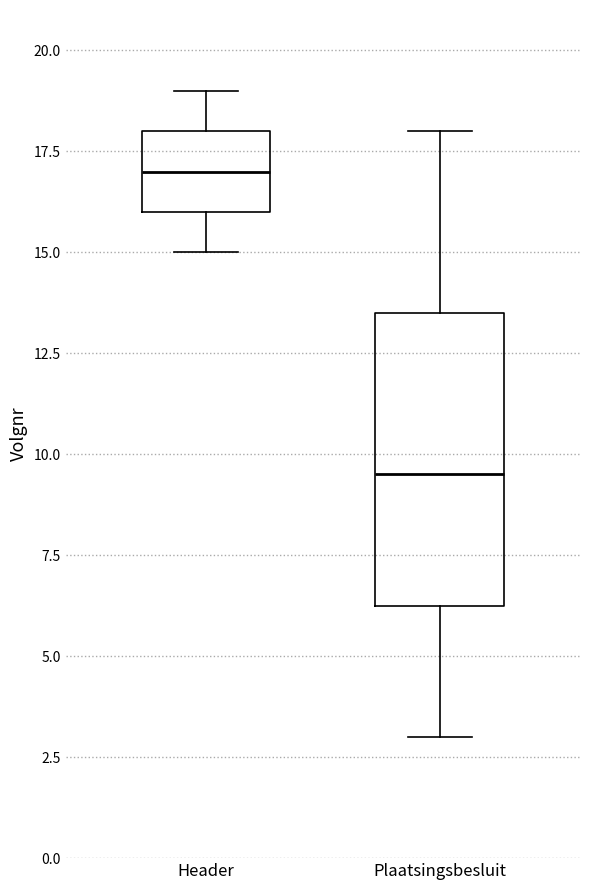

Which box is the tallest, from its lower edge to its upper edge?

Plaatsingsbesluit